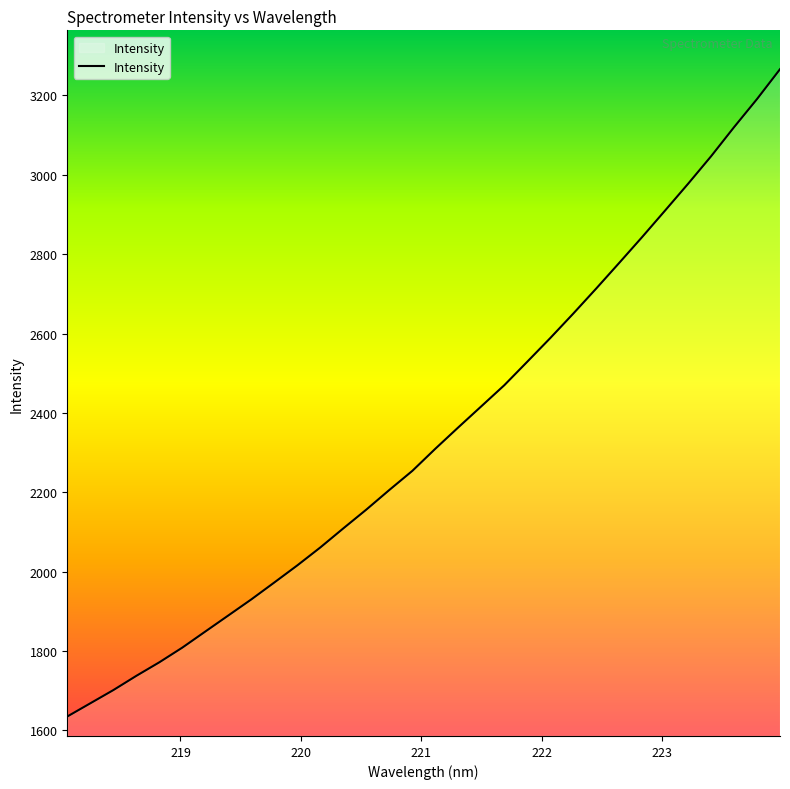

What is the minimum value shown in the chart?

1634.8